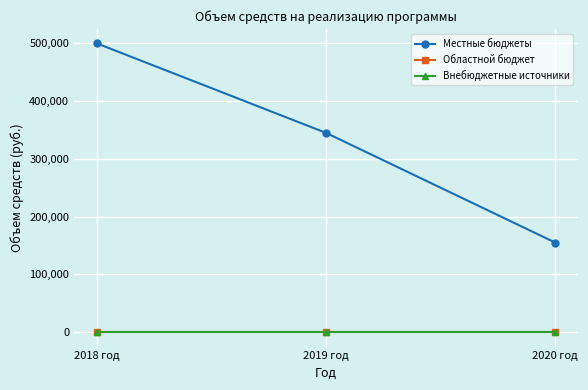

At 2020 год, list the series in order from smallest to largest.

Областной бюджет, Внебюджетные источники, Местные бюджеты